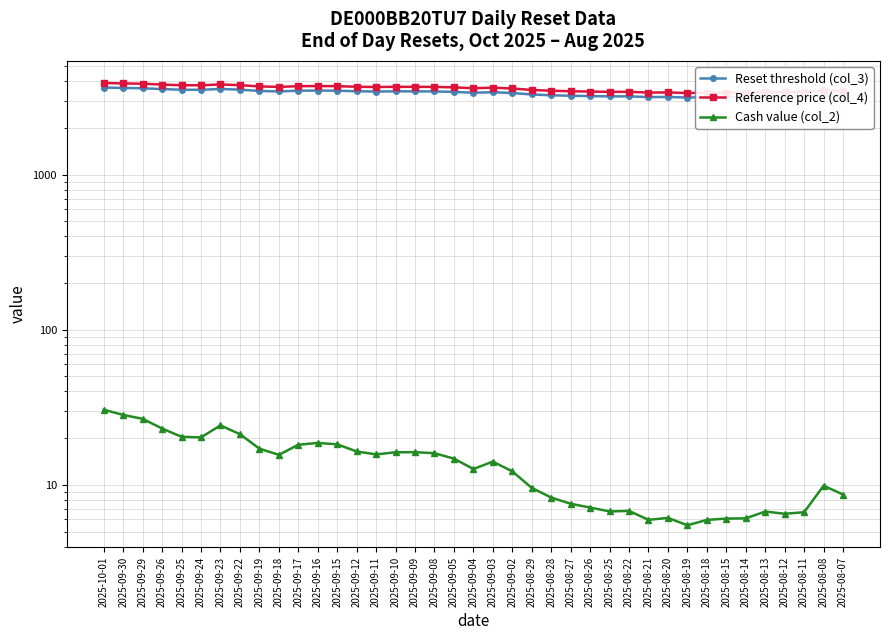

Reading right to left, what are all the values shown in this chart?

Reset threshold (col_3): 3229.2	3264.4	3183.4	3178.1	3186.8	3163.3	3162.7	3158.4	3140.4	3168.2	3161.8	3196.3	3195.4	3209.9	3224.4	3248.5	3287.6	3358.7	3399.2	3372.3	3415.8	3438.4	3442.9	3442.7	3434.8	3446.8	3477.3	3483.0	3476.1	3439.2	3464.9	3529.7	3567.7	3523.2	3526.0	3561.4	3604.6	3621.4	3644.2
Reference price (col_4): 3453.7	3491.3	3404.7	3399.0	3408.3	3383.2	3382.6	3378.0	3358.7	3388.5	3381.6	3418.5	3417.5	3433.0	3448.6	3474.3	3516.1	3592.2	3635.5	3606.7	3653.3	3677.4	3682.2	3682.0	3673.6	3686.4	3719.0	3725.1	3717.8	3678.3	3705.8	3775.1	3815.7	3768.1	3771.1	3809.0	3855.2	3873.2	3897.5
Cash value (col_2): 8.7	9.9	6.7	6.5	6.7	6.1	6.1	5.9	5.5	6.1	6.0	6.8	6.7	7.1	7.5	8.3	9.6	12.2	14.1	12.7	14.8	16.0	16.2	16.2	15.7	16.4	18.2	18.6	18.1	15.6	17.1	21.2	24.2	20.2	20.4	23.1	26.6	28.2	30.5